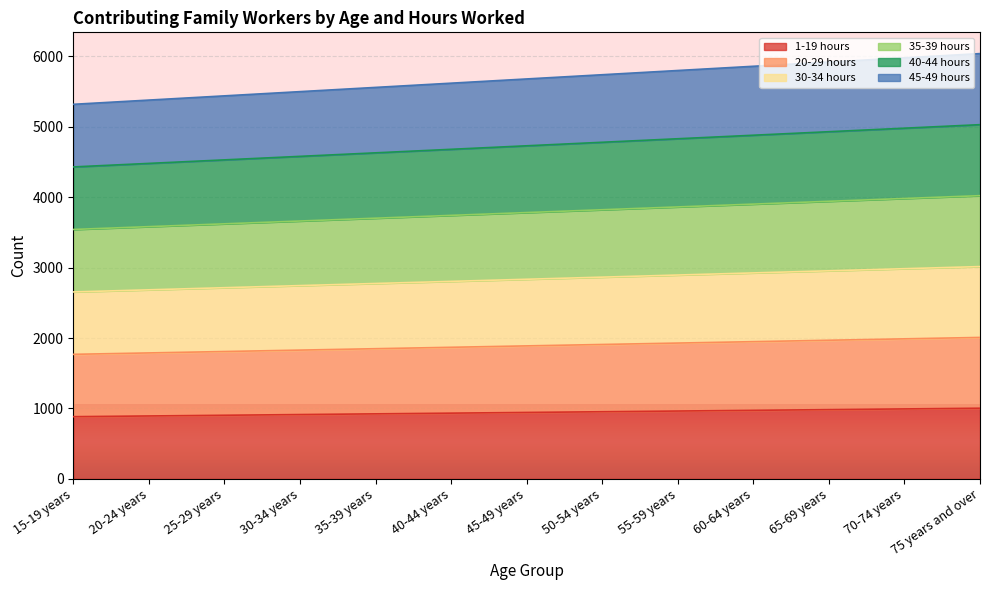

At which category is the sum across all series the highest?

75 years and over